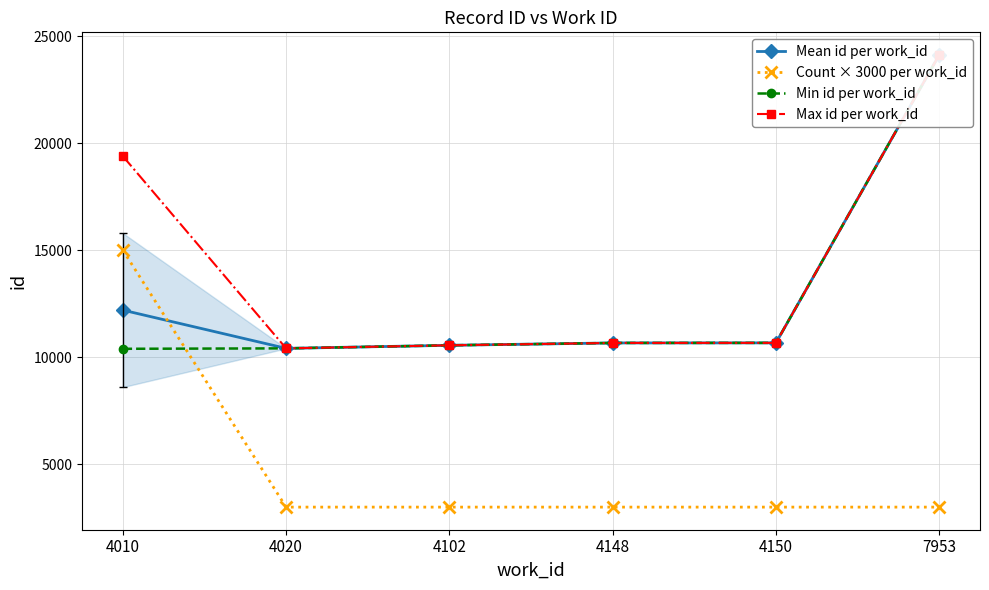

True or false: Mean id per work_id has a value of 2646.6 at 4148.

False